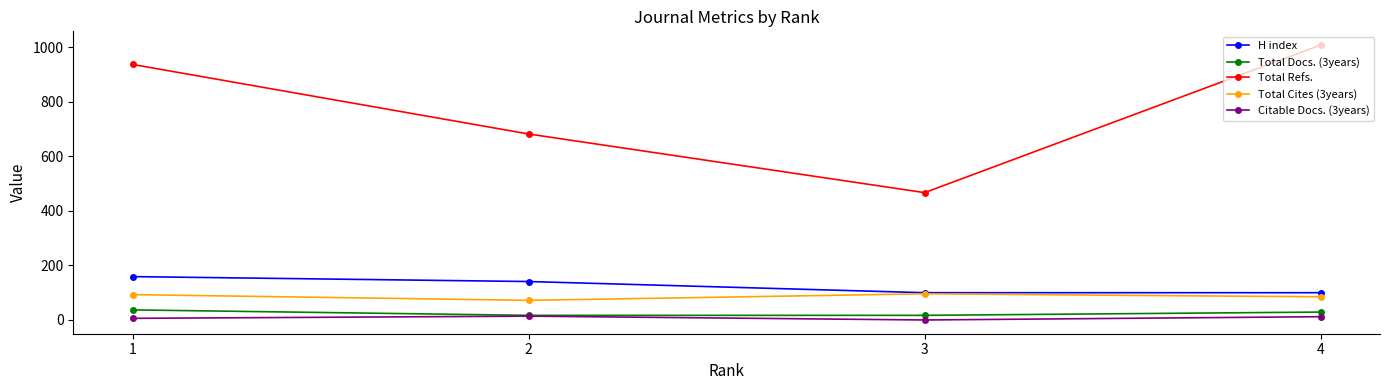

What is the average value of the Citable Docs. (3years) series?

8